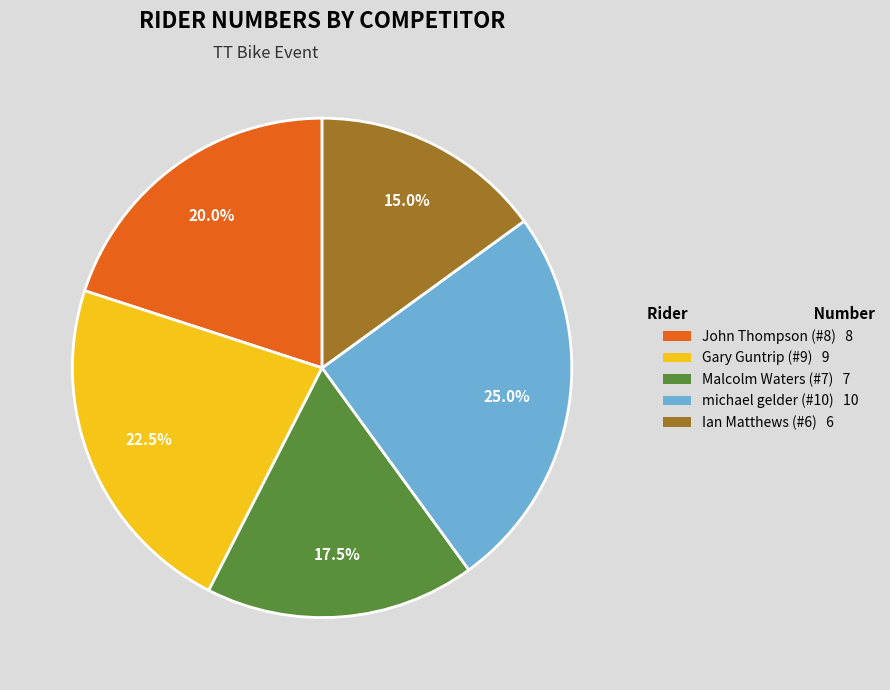

What is the largest slice in the pie chart?

michael gelder (#10)